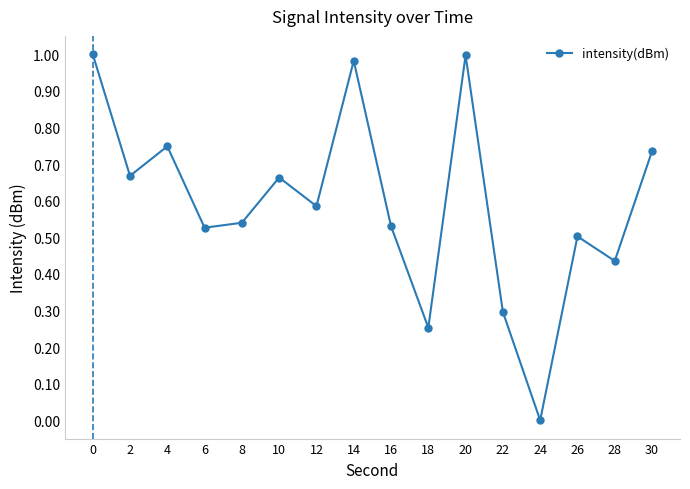

Which label corresponds to the smallest value in the chart?

24